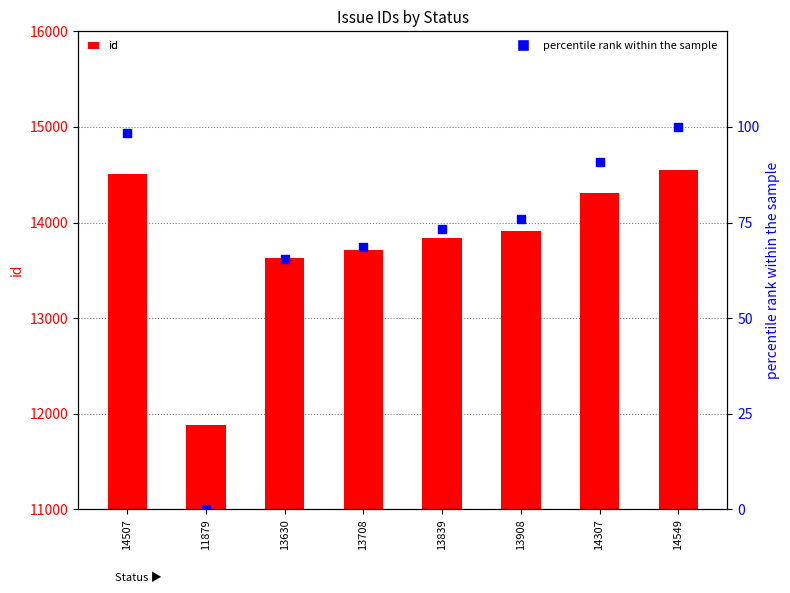

What is the total value across all series at 13908?

13984.0